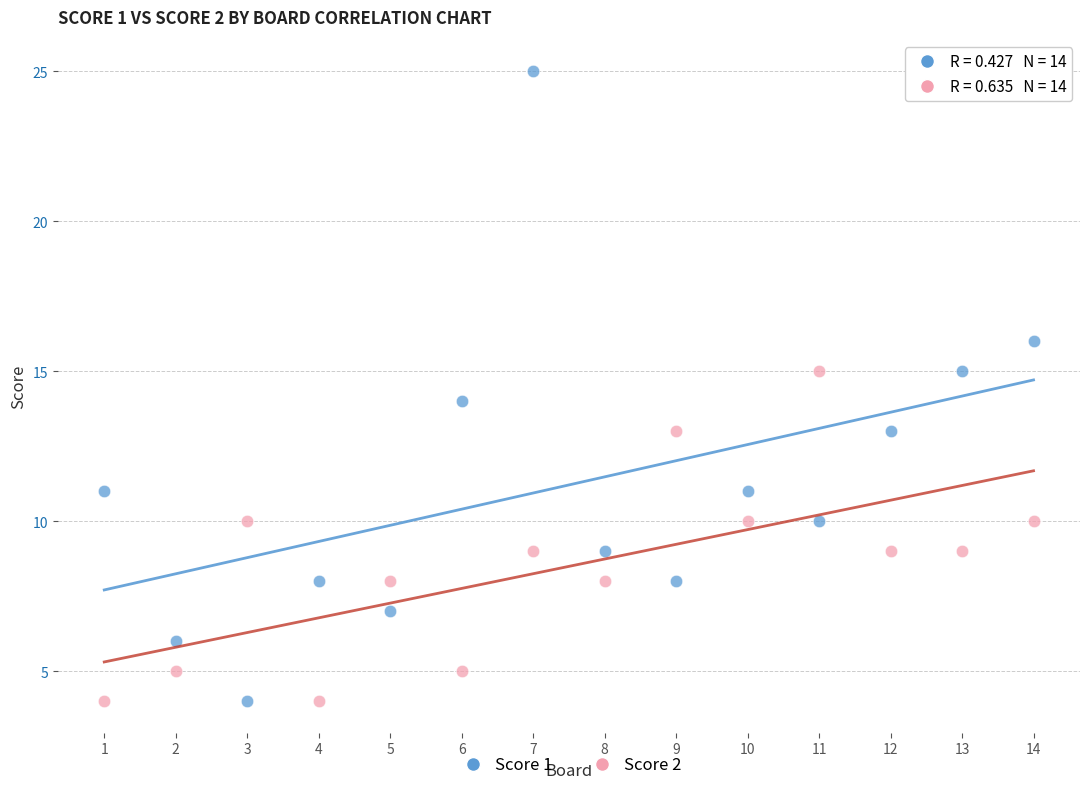

Across all data points, what is the range of Y values (max minus min)?

21